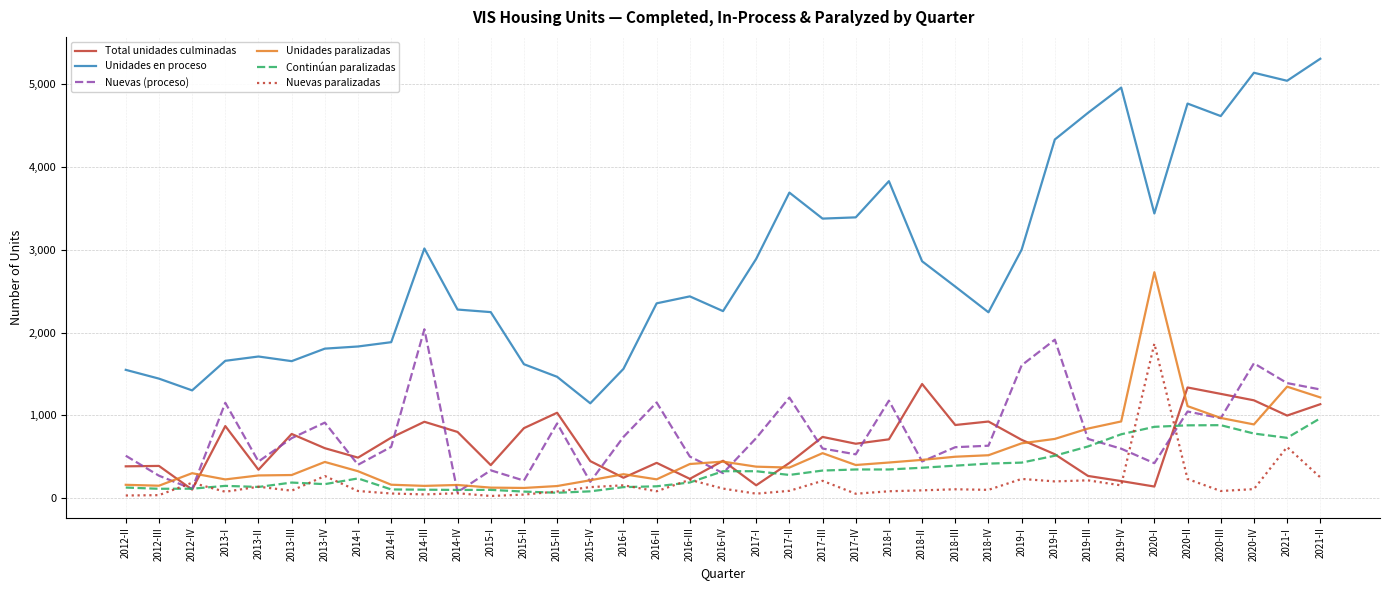

Read the Nuevas paralizadas value at 2017-IV.

54